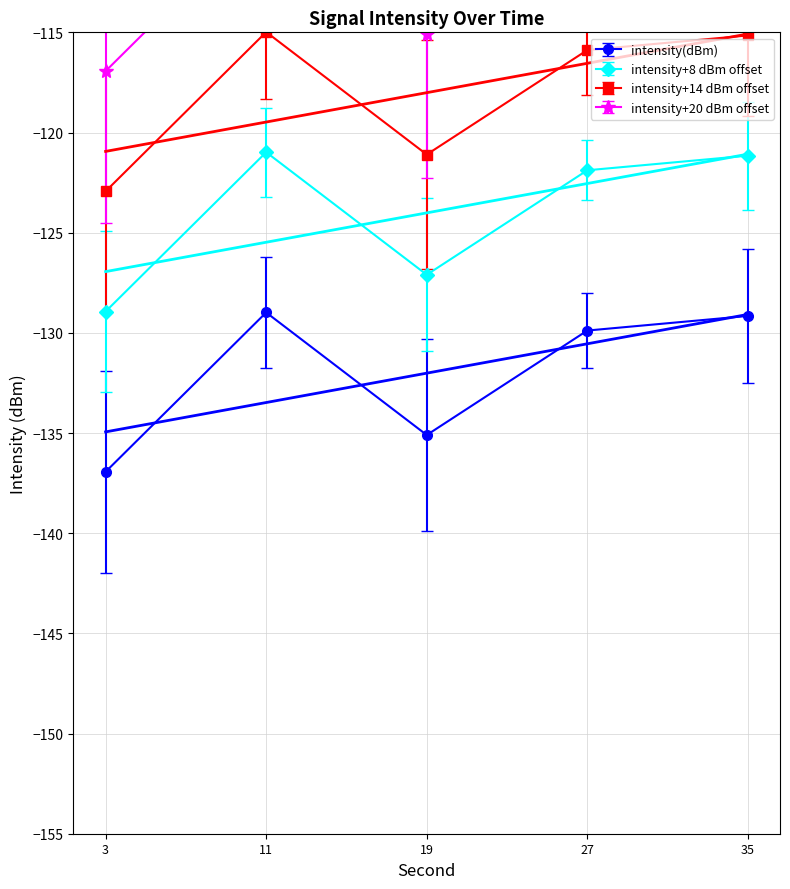

What is the maximum value for intensity+8 dBm offset?

-121.0